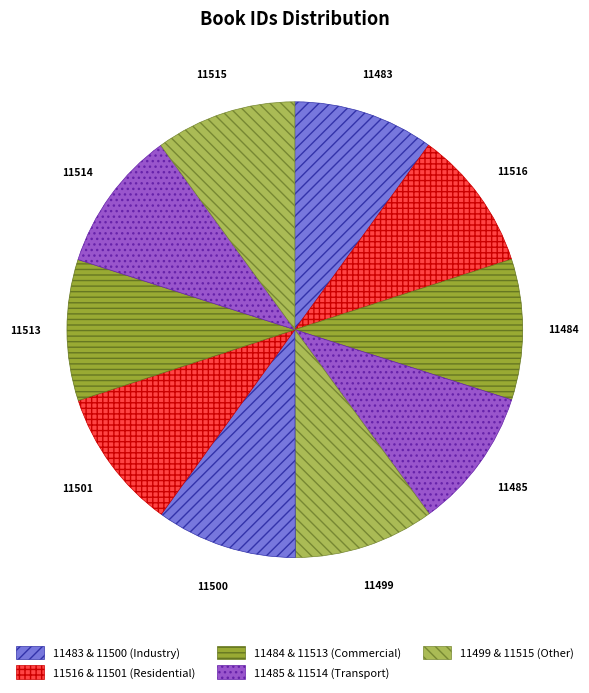

What is the ratio of the value at 11501 to the value at 11516?

1.0